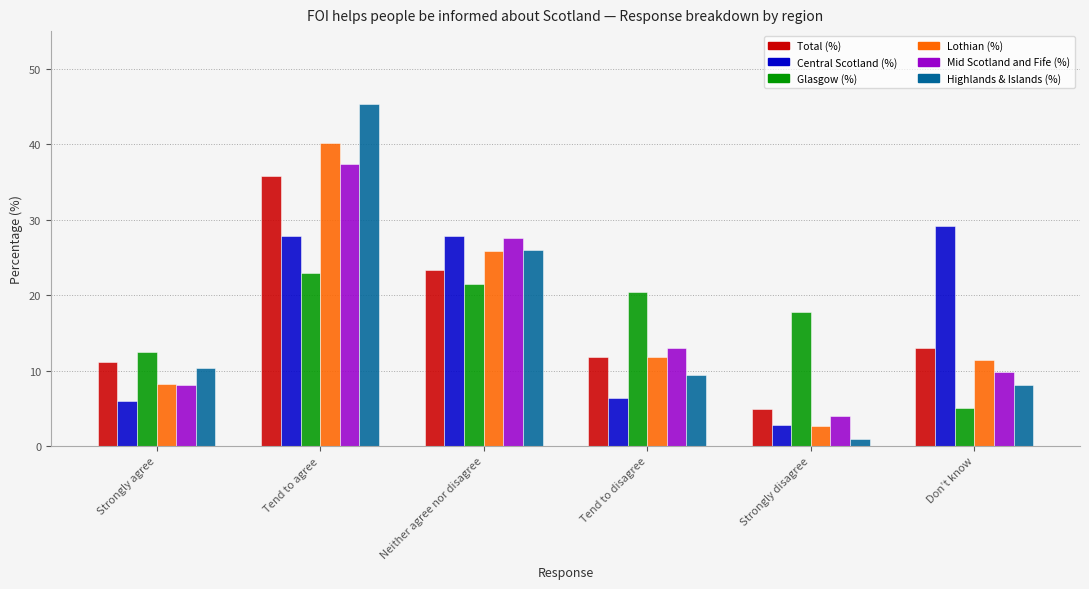

Which category has the highest value in the Central Scotland (%) series?

Don’t know